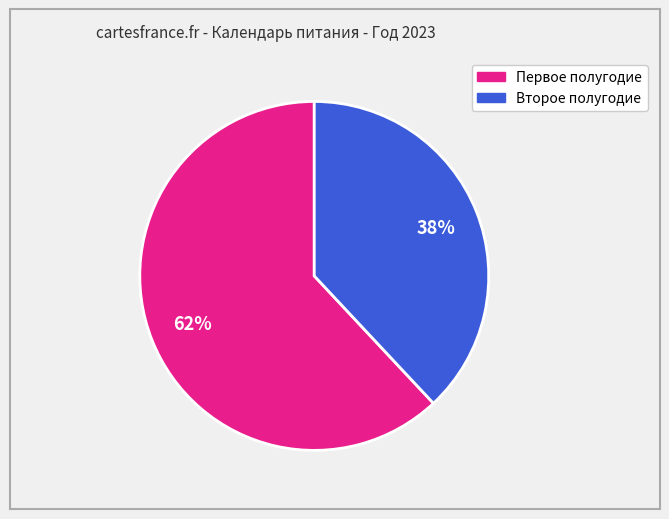

To the nearest percent, what is the average slice percentage?

50%